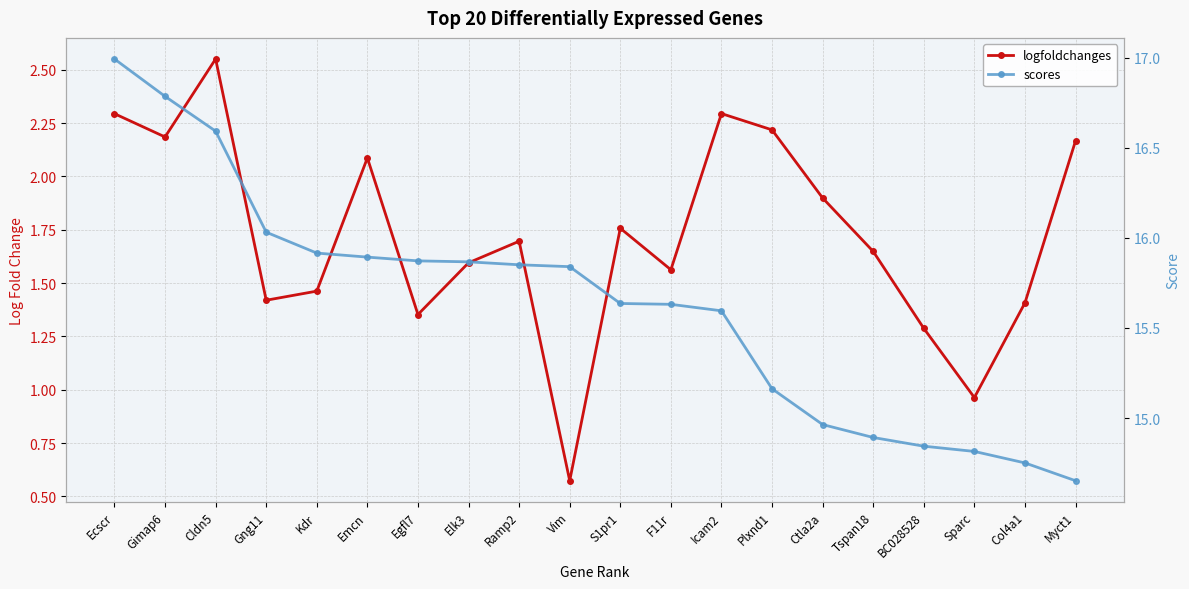

How many distinct data groups are displayed?

2